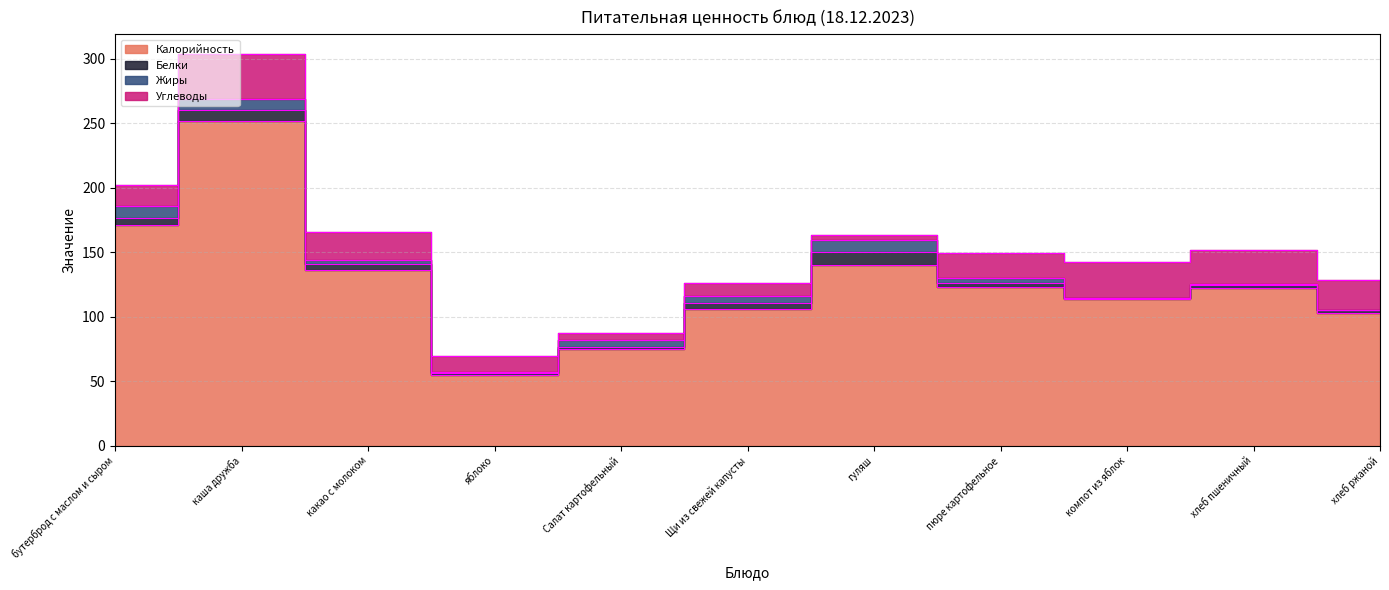

Between каша дружба and хлеб пшеничный, which is larger?

каша дружба